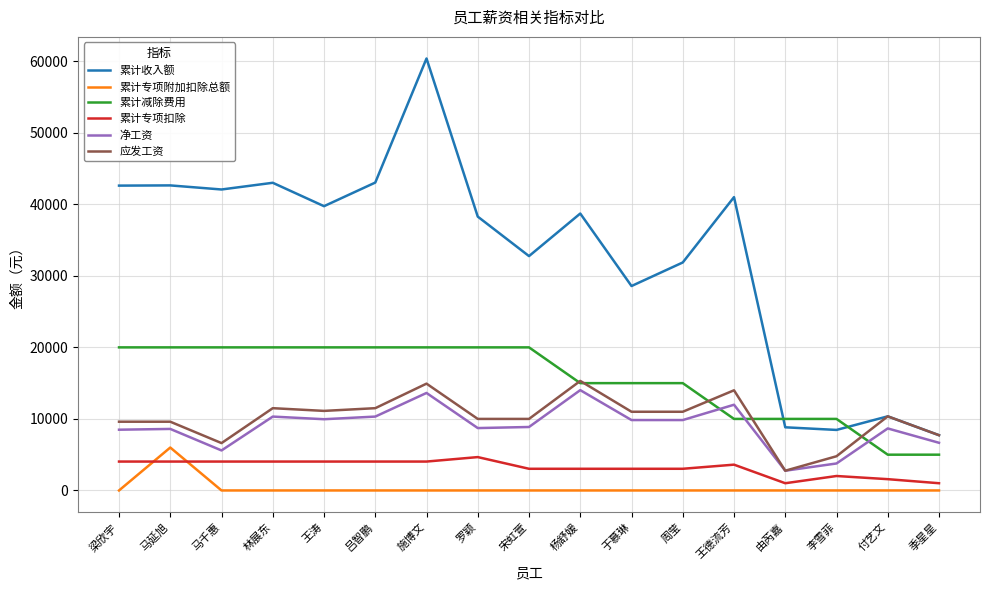

At which label does 累计收入额 reach its peak?

施博文